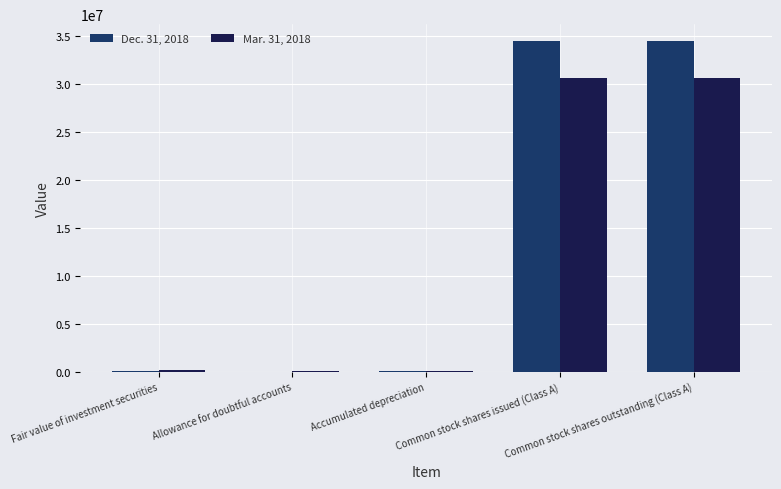

What is the greatest value displayed?

34510793